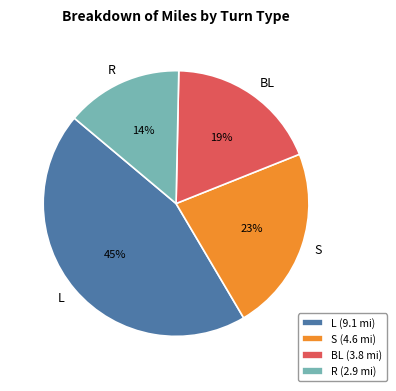

Is there a majority slice in this chart?

No